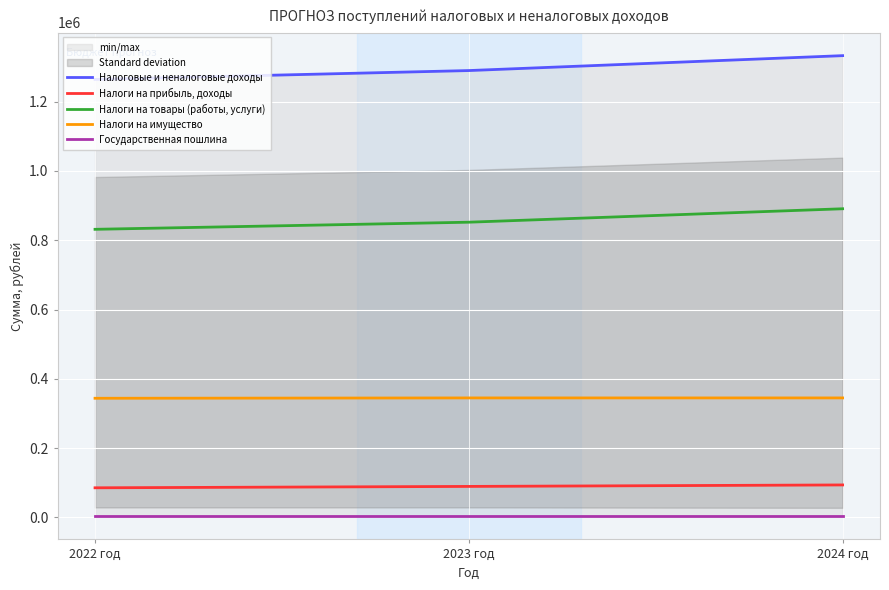

At how many categories does at least one series exceed 525995?

3